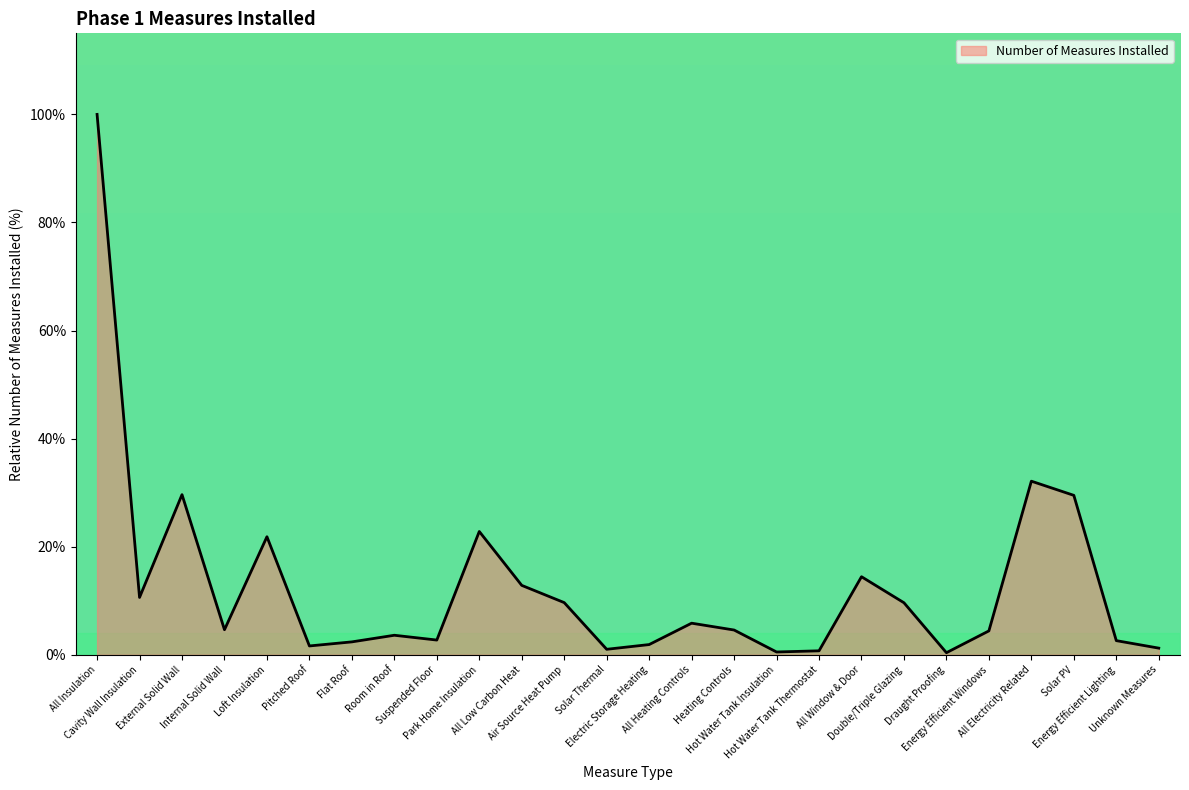

What is the difference between the maximum and minimum values?

99.6